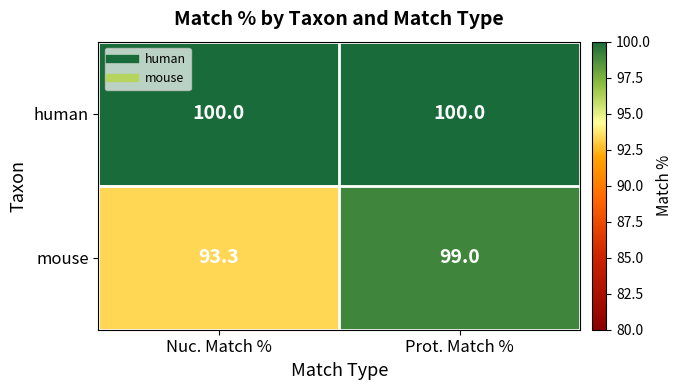

What is the difference between the highest and lowest values at Prot. Match %?

1.0